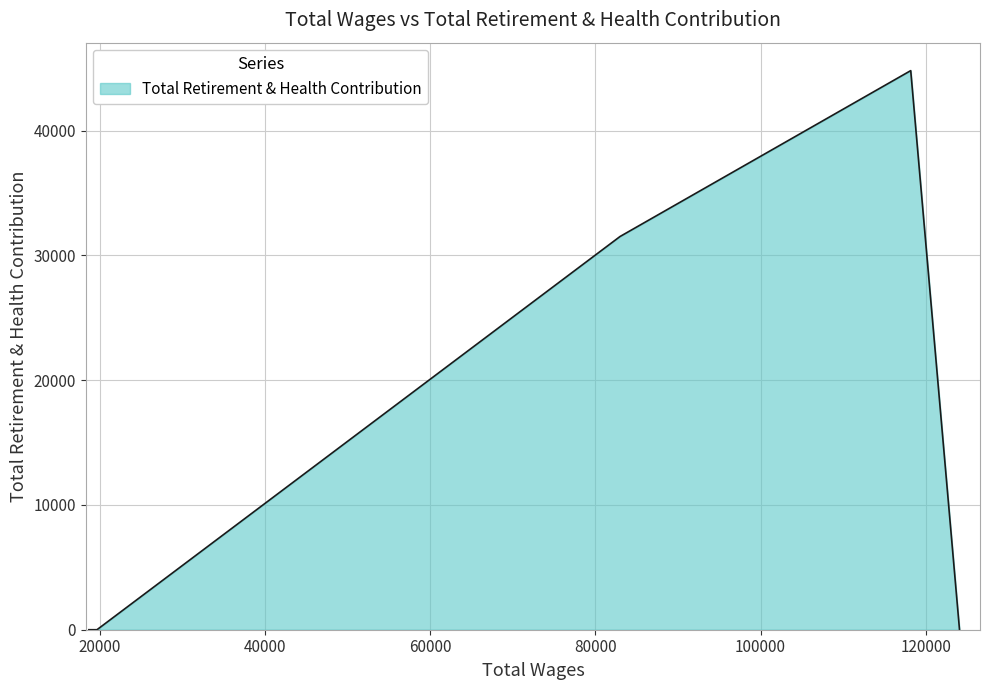

True or false: there are more than 1 points higher than both neighbors.

False